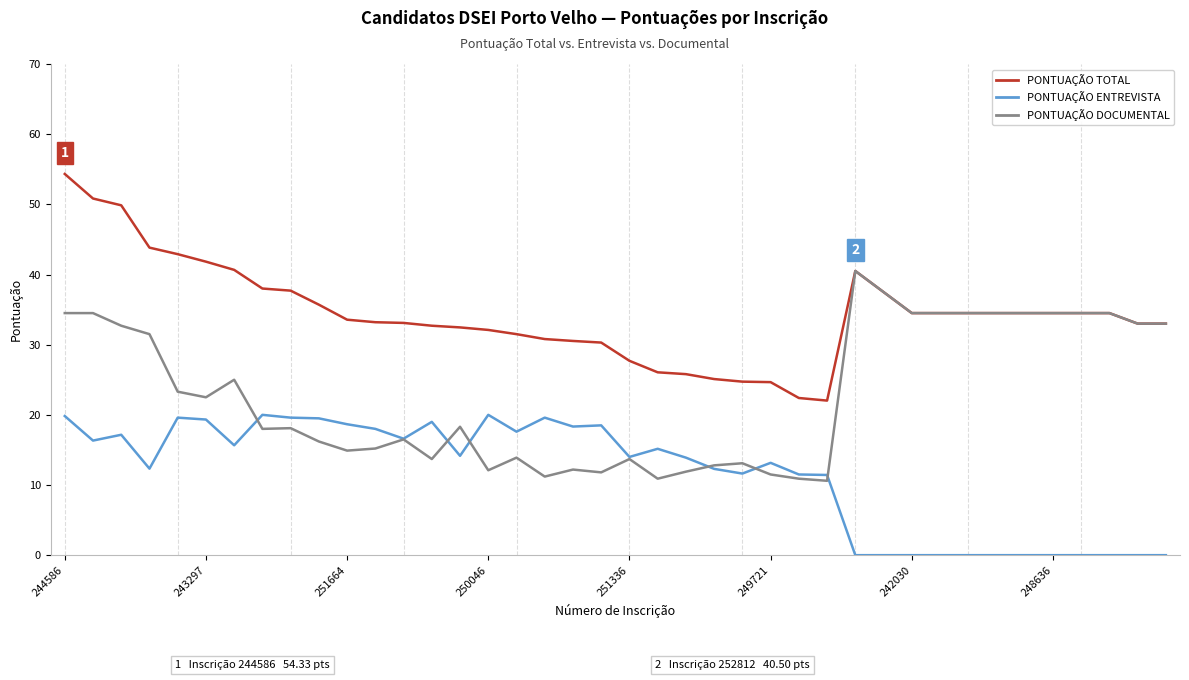

True or false: PONTUAÇÃO TOTAL and PONTUAÇÃO ENTREVISTA intersect in this chart.

False